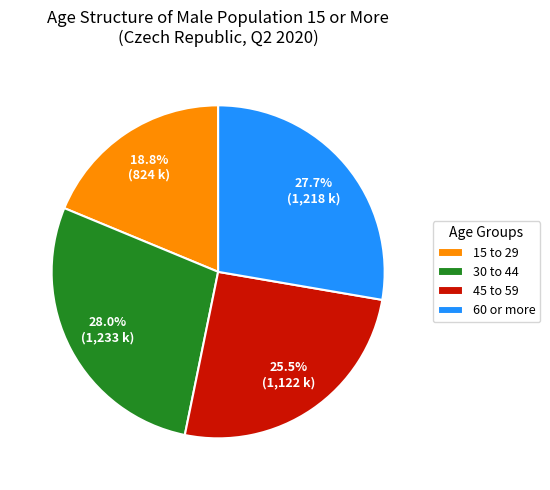

What is the smallest slice in the pie chart?

15 to 29